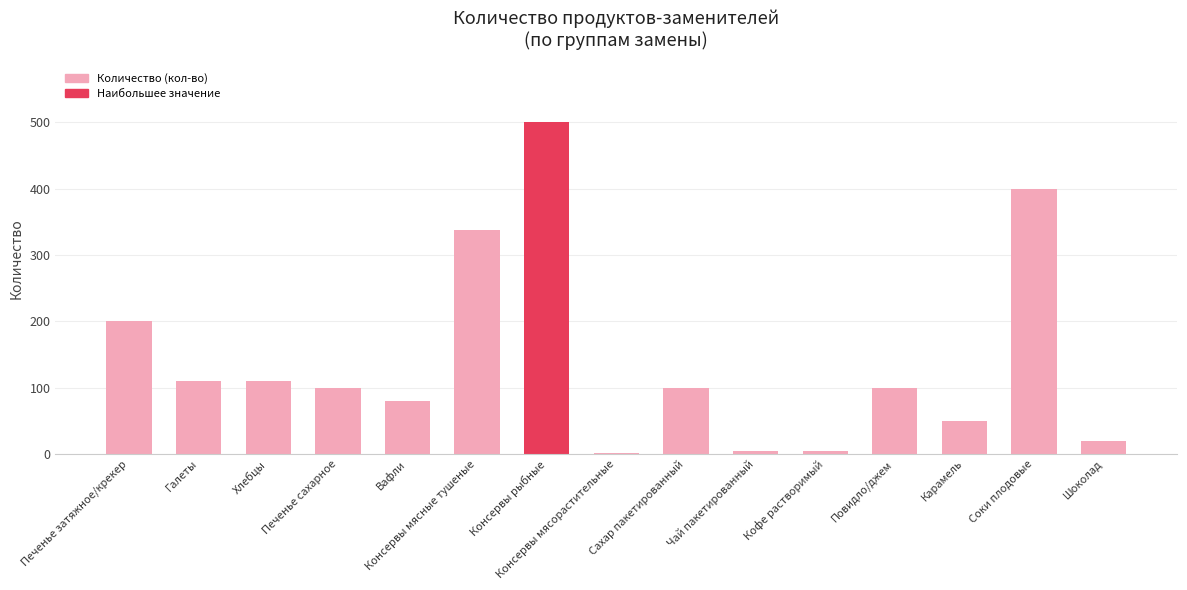

How many bars are there in total?

15